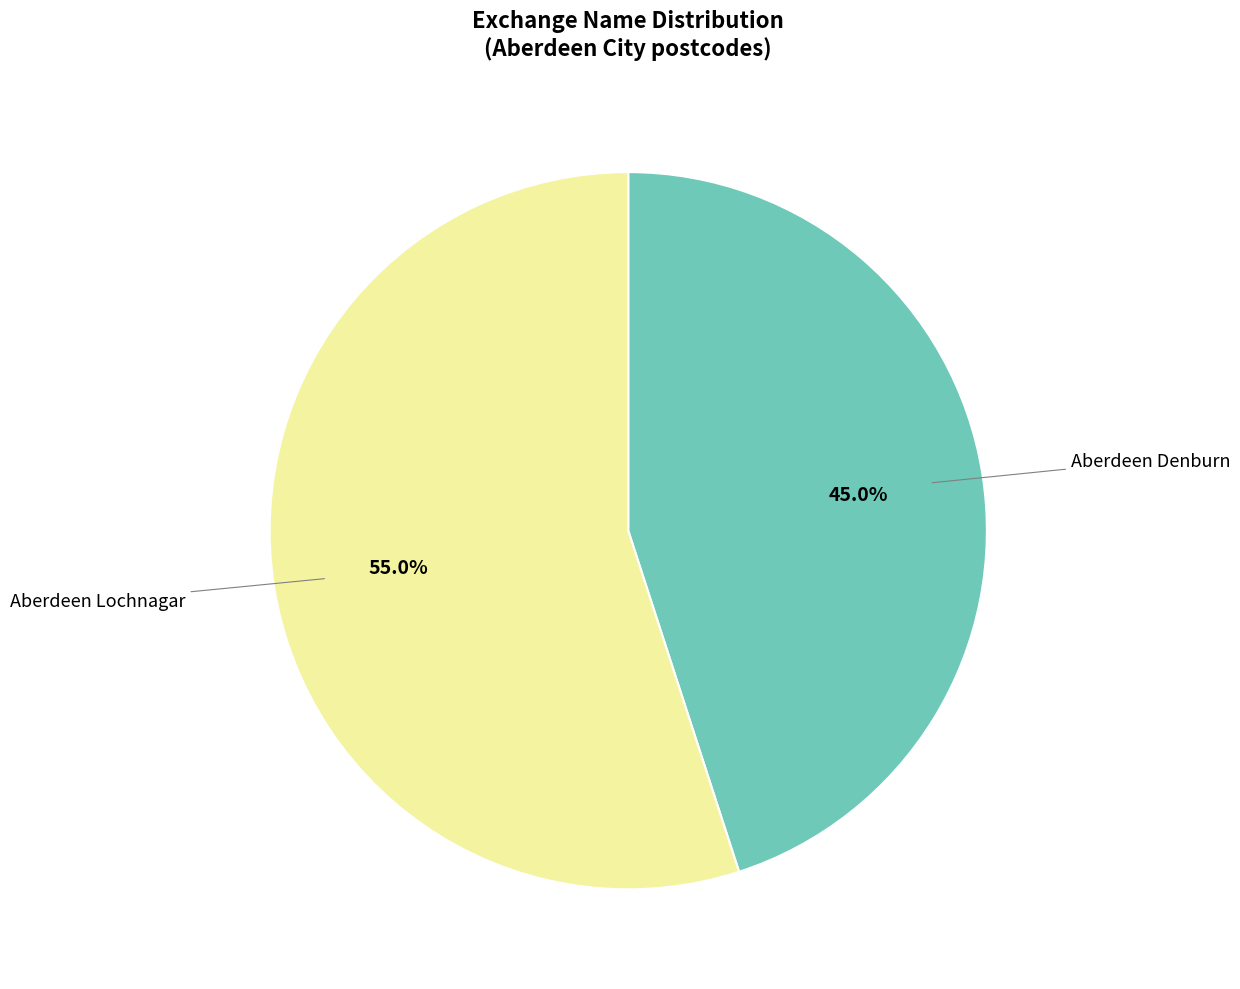

Is there any slice that represents more than half of the pie?

Yes